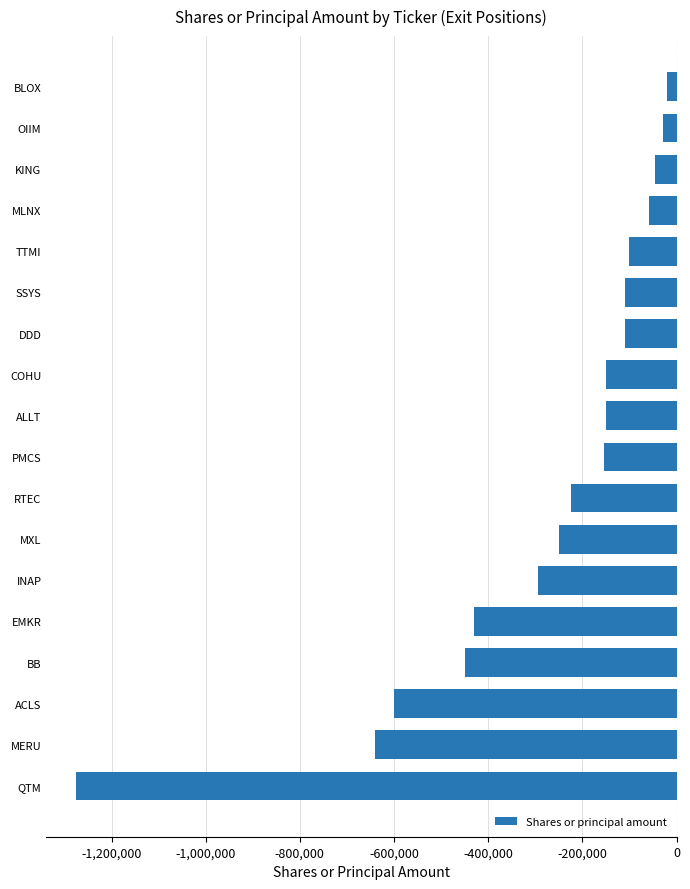

True or false: the data shows -57500 at MLNX.

True